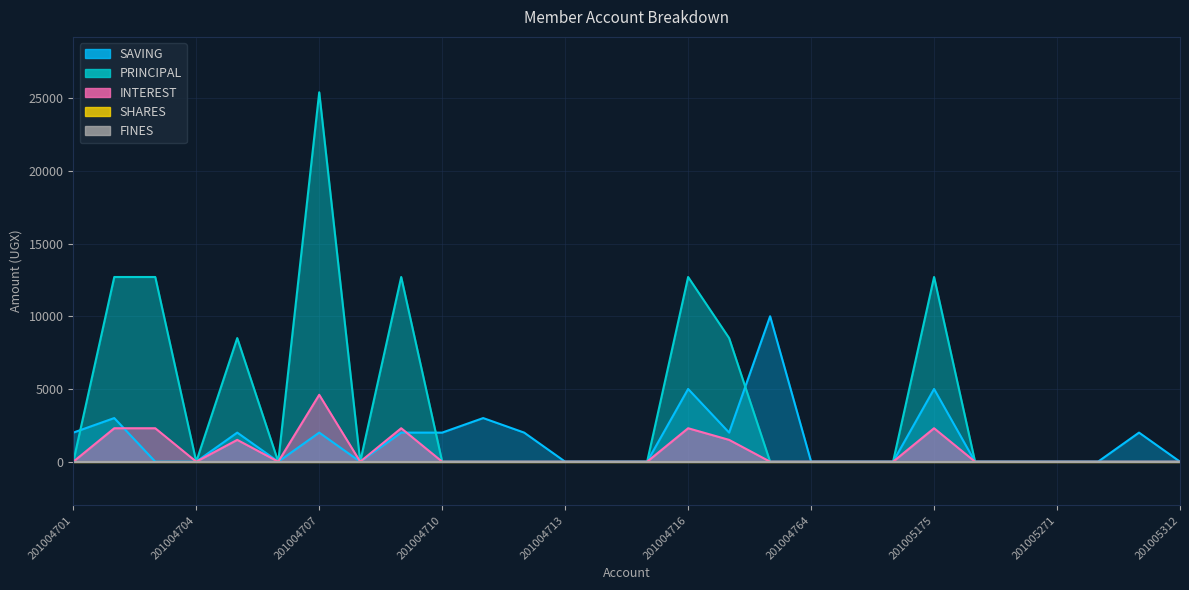

True or false: INTEREST and PRINCIPAL intersect in this chart.

False